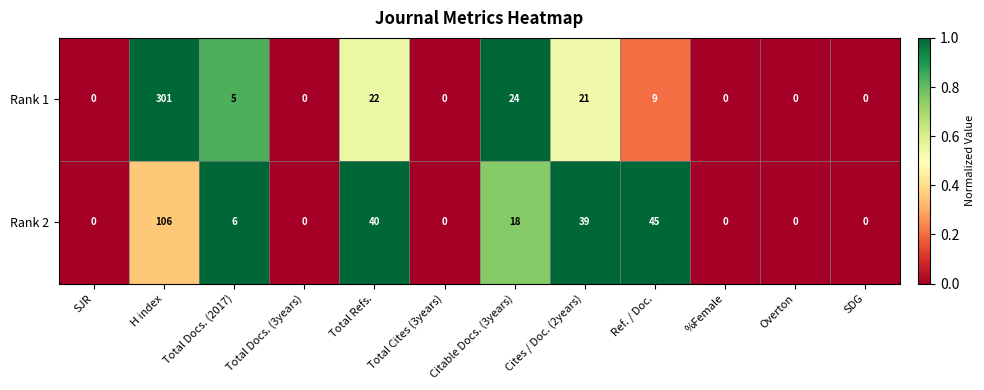

Which series has the widest spread of values?

Rank 1